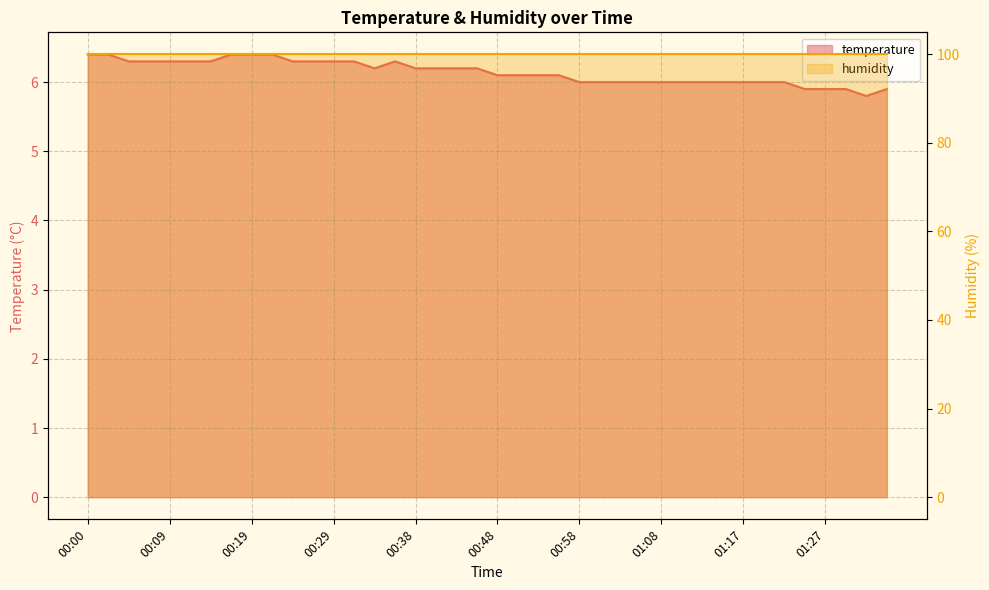

Reading right to left, list all the values displayed in this chart.

5.9	5.8	5.9	5.9	5.9	6.0	6.0	6.0	6.0	6.0	6.0	6.0	6.0	6.0	6.0	6.0	6.1	6.1	6.1	6.1	6.2	6.2	6.2	6.2	6.3	6.2	6.3	6.3	6.3	6.3	6.4	6.4	6.4	6.3	6.3	6.3	6.3	6.3	6.4	6.4